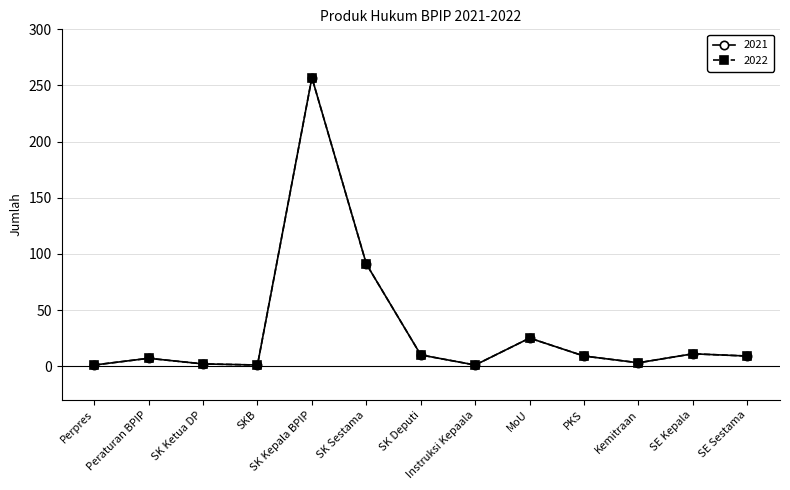

The 2021 series shows 12 at Peraturan BPIP. True or false?

False